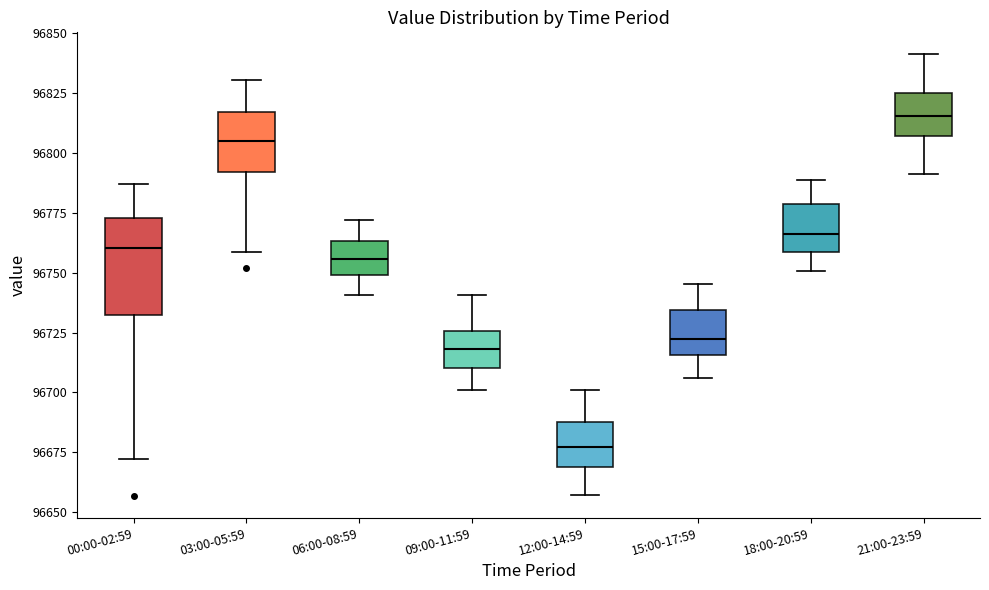

Which box has the lowest median line?

12:00-14:59